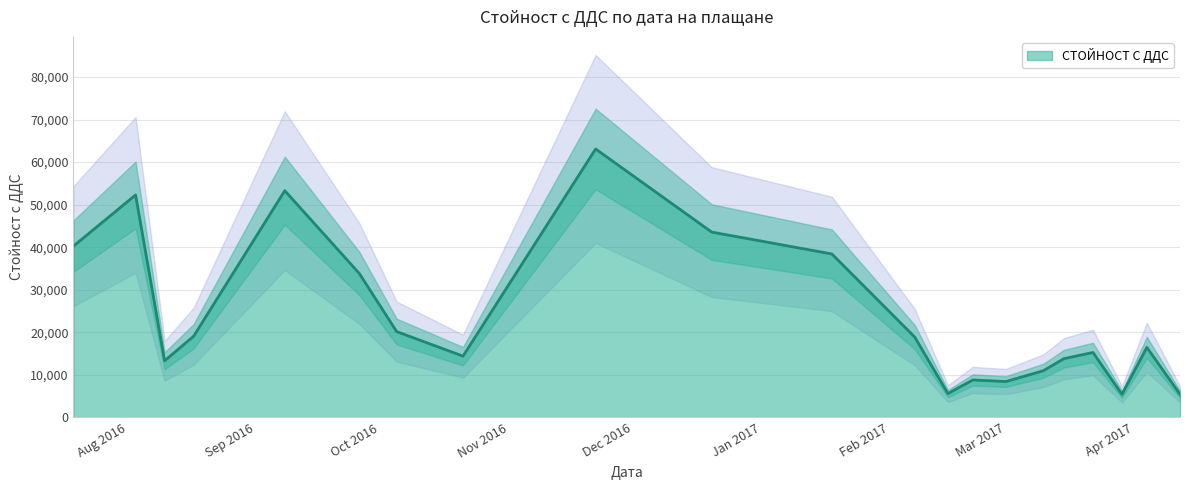

Reading right to left, what are all the values shown in this chart?

5445.9	16460.5	5433.5	15266.4	13815.0	10970.8	8442.9	8806.9	5608.2	18884.1	38418.9	43562.3	63086.3	14404.1	20170.8	33811.9	53286.2	19081.2	13314.4	52284.4	40252.5